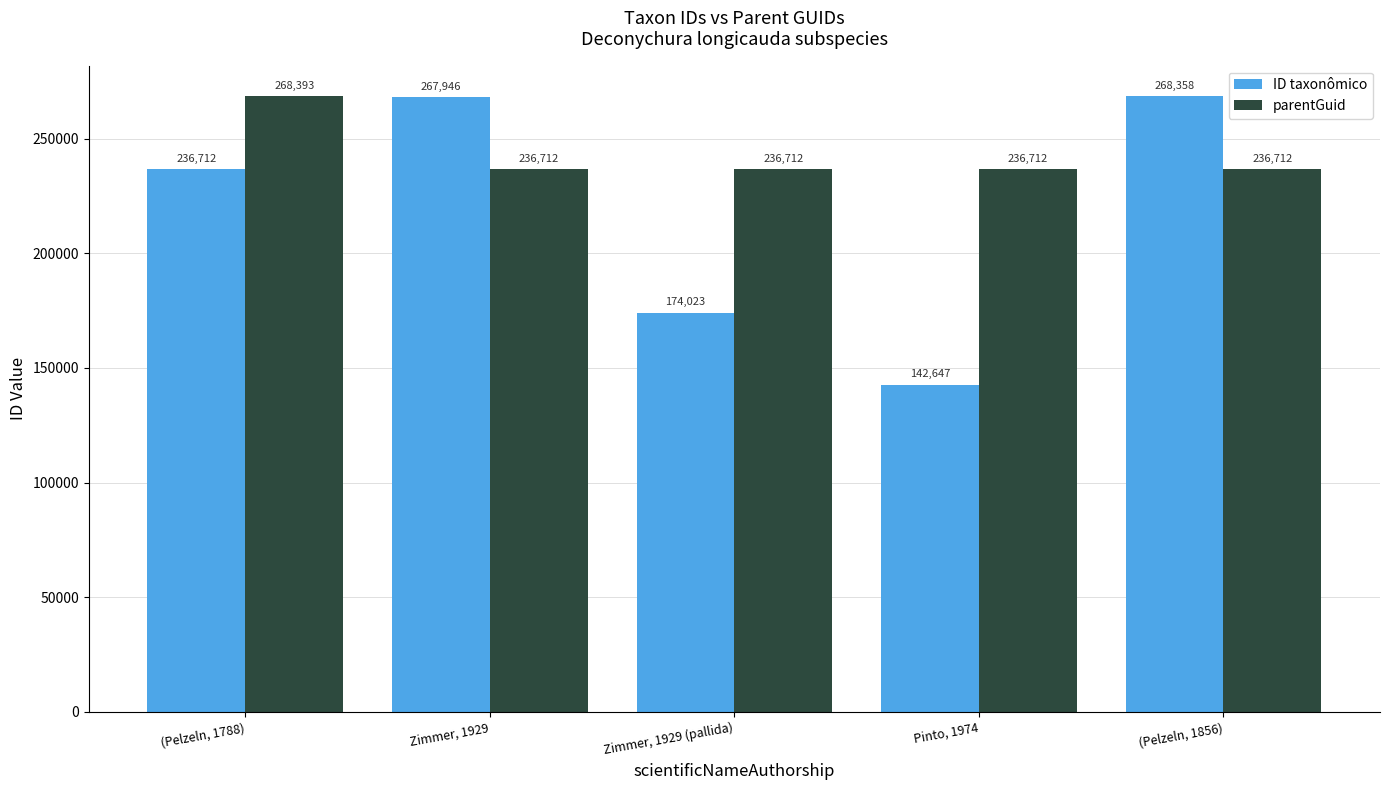

The parentGuid series shows 236712 at Pinto, 1974. True or false?

True